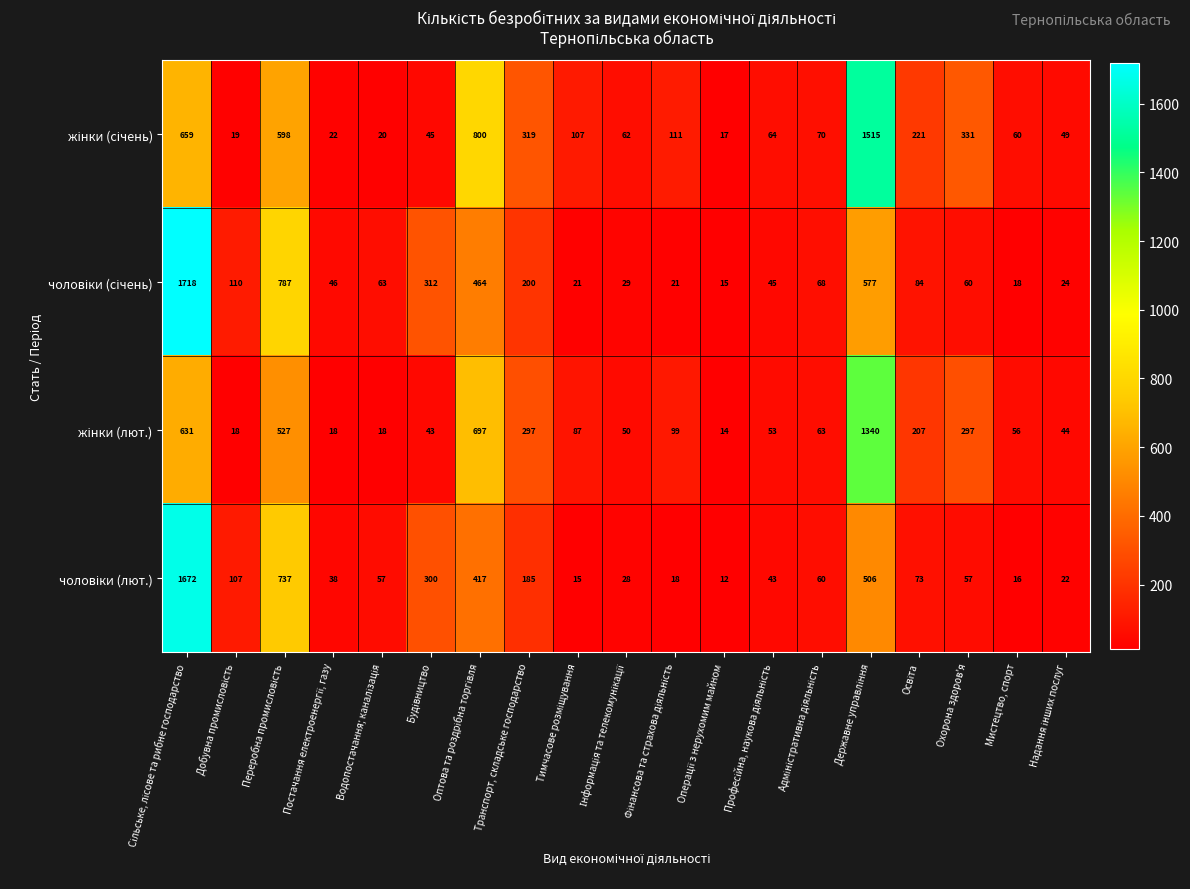

What is the total value across all series at Транспорт, складське господарство?

1001